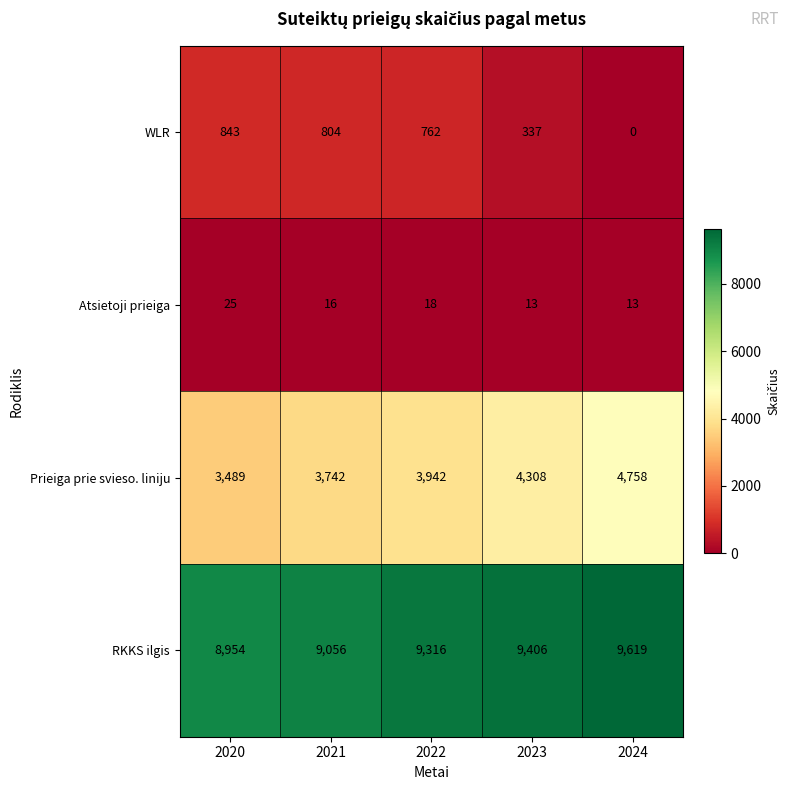

What is the average value of the Prieiga prie svieso. liniju series?

4048